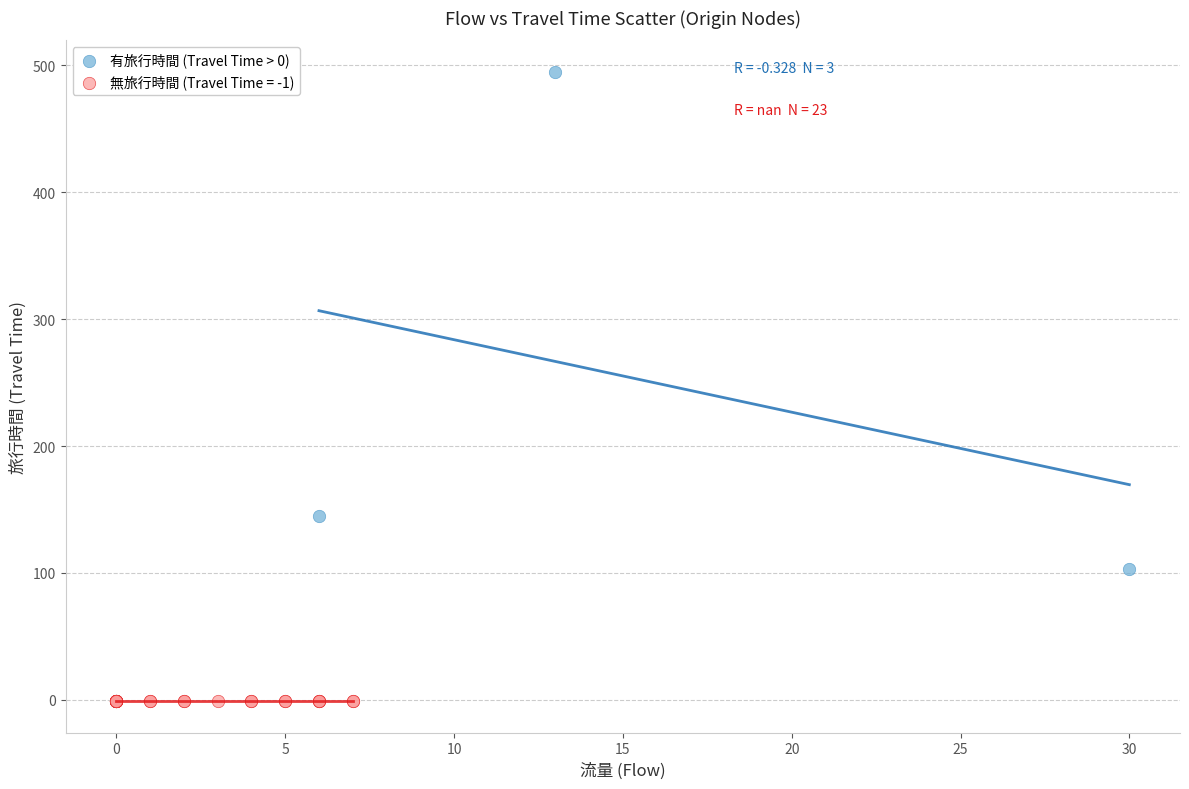

Which series contains the lowest Y value?

無旅行時間 (Travel Time = -1)